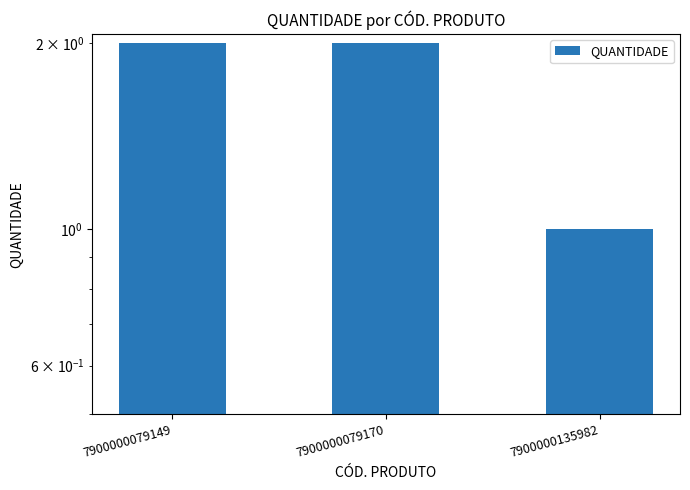

Reading left to right, what are all the values shown in this chart?

2	2	1